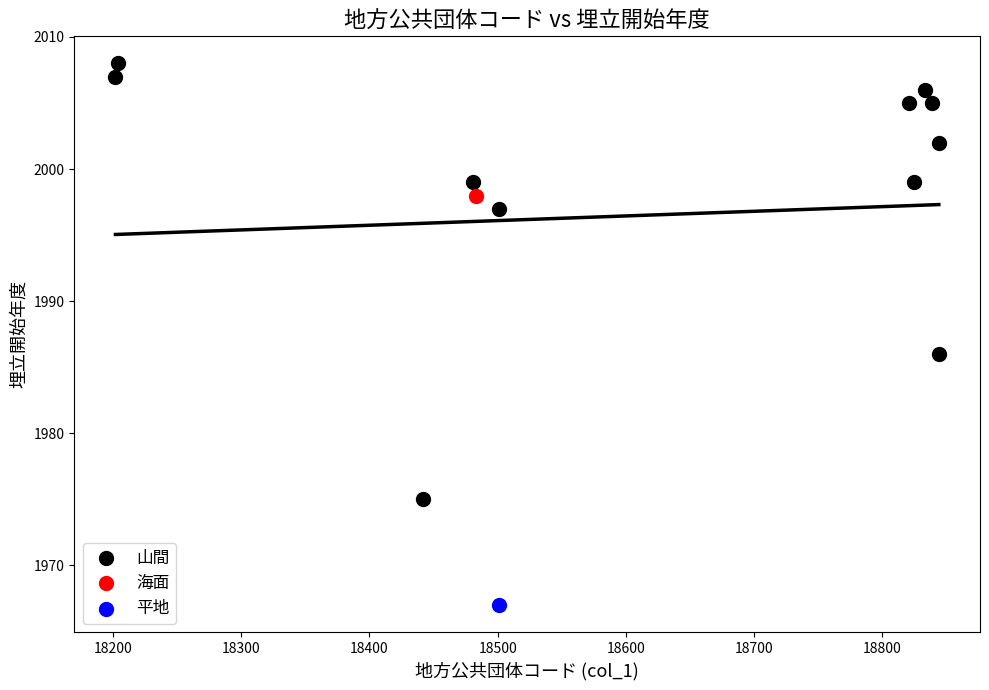

What are all the series names shown in the legend?

山間, 海面, 平地